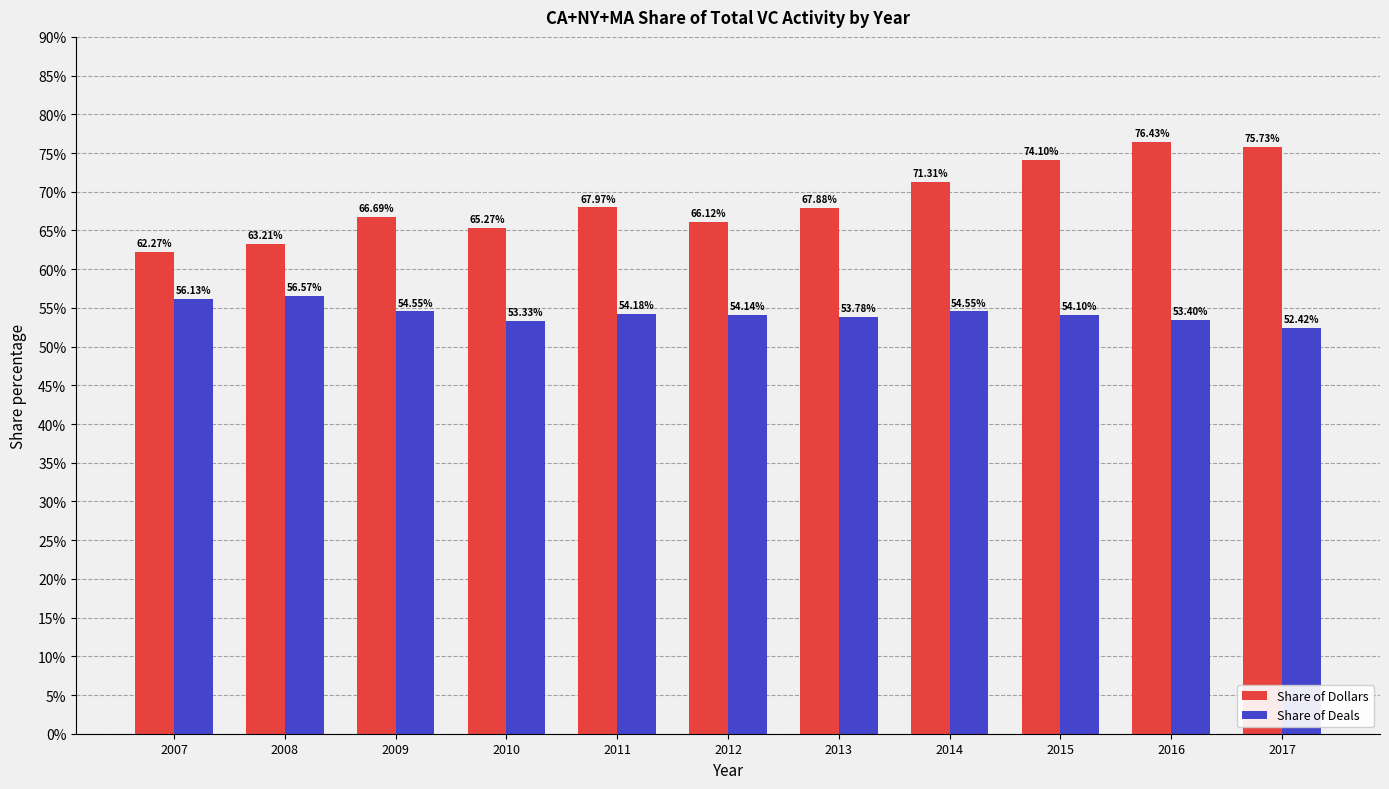

Which category has the highest value across all series?

2016